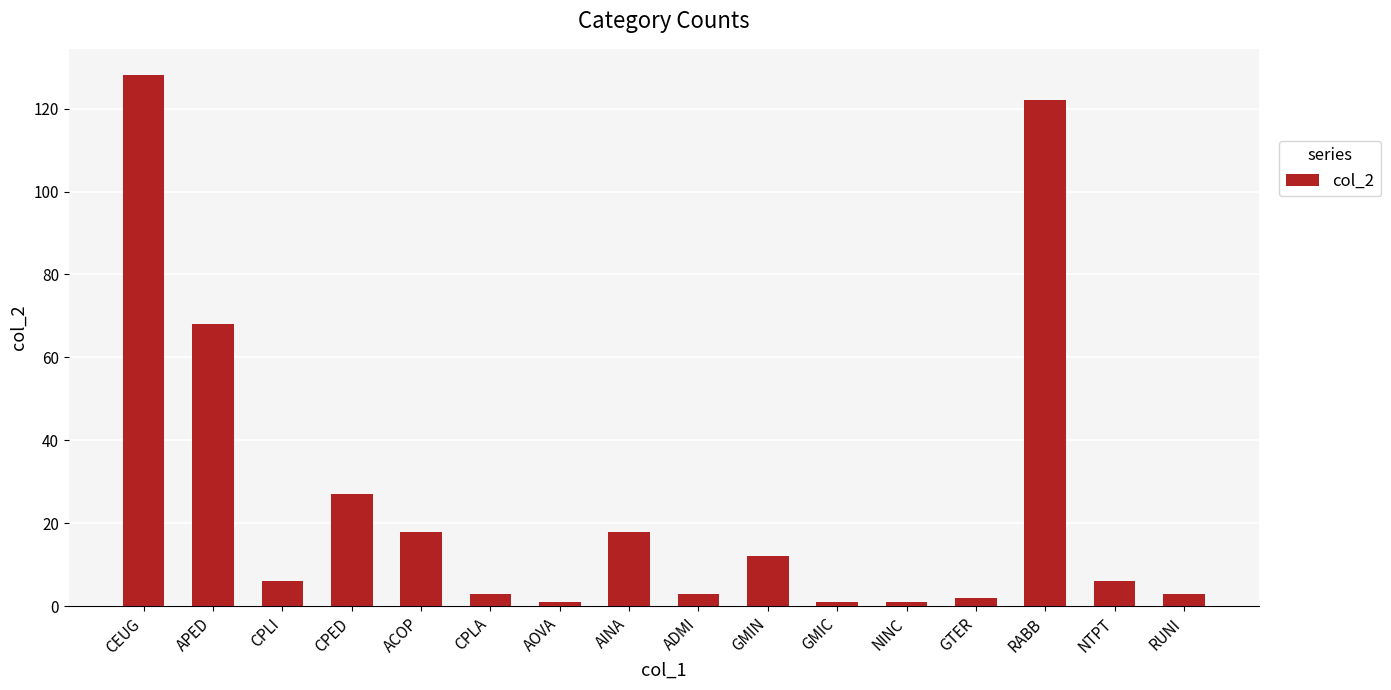

Reading left to right, what are all the values shown in this chart?

CEUG=128	APED=68	CPLI=6	CPED=27	ACOP=18	CPLA=3	AOVA=1	AINA=18	ADMI=3	GMIN=12	GMIC=1	NINC=1	GTER=2	RABB=122	NTPT=6	RUNI=3